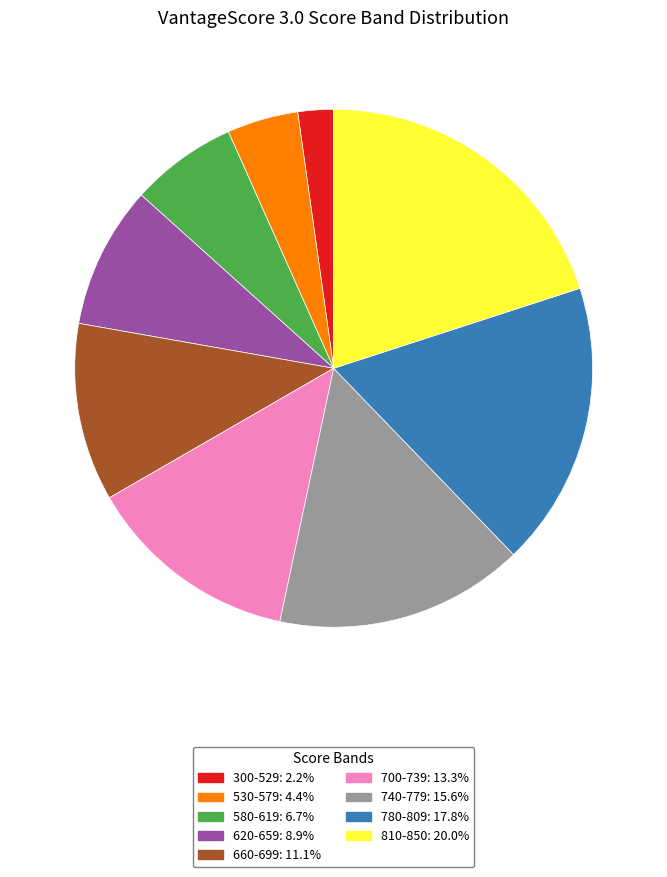

Between 810-850 and 780-809, which is larger?

810-850